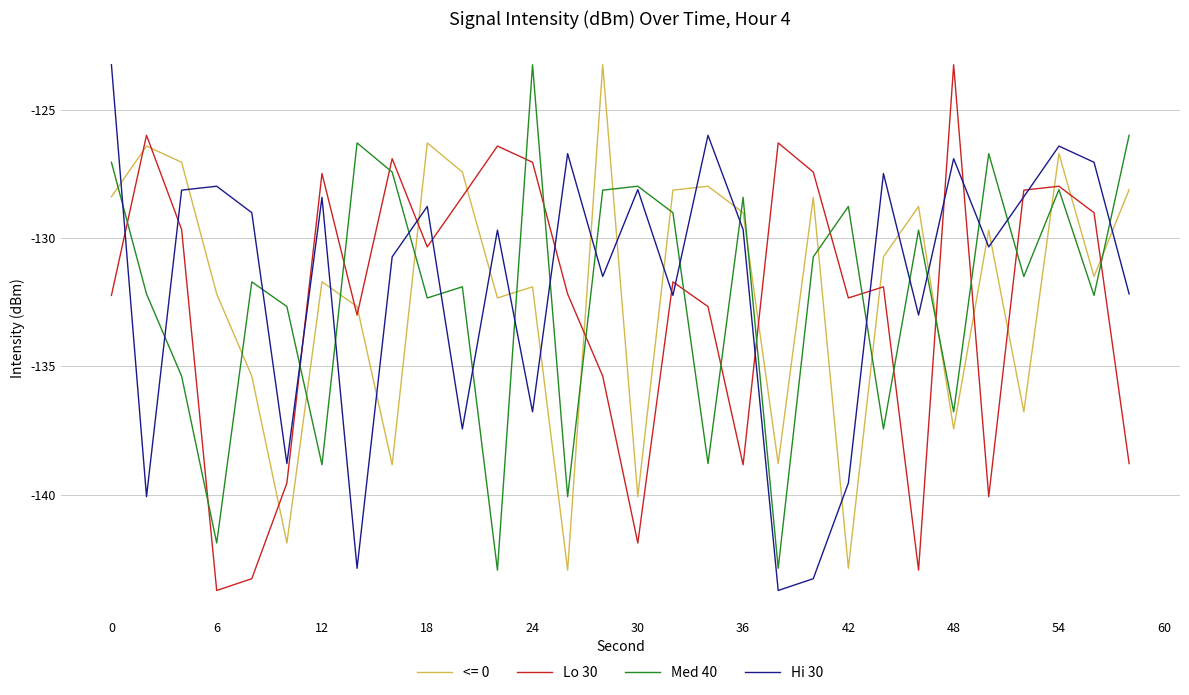

What is the maximum value shown in the chart?

-123.3